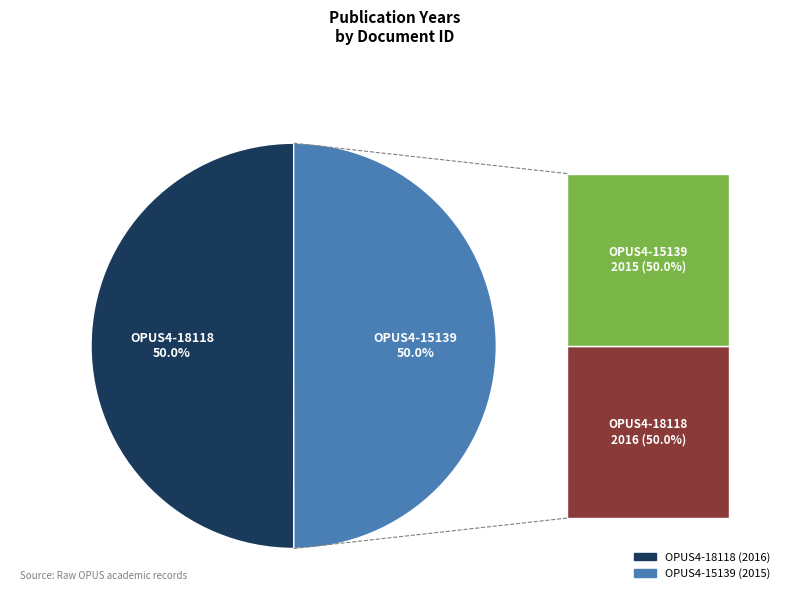

What is the ratio of the value at OPUS4-18118 to the value at OPUS4-15139?

1.0